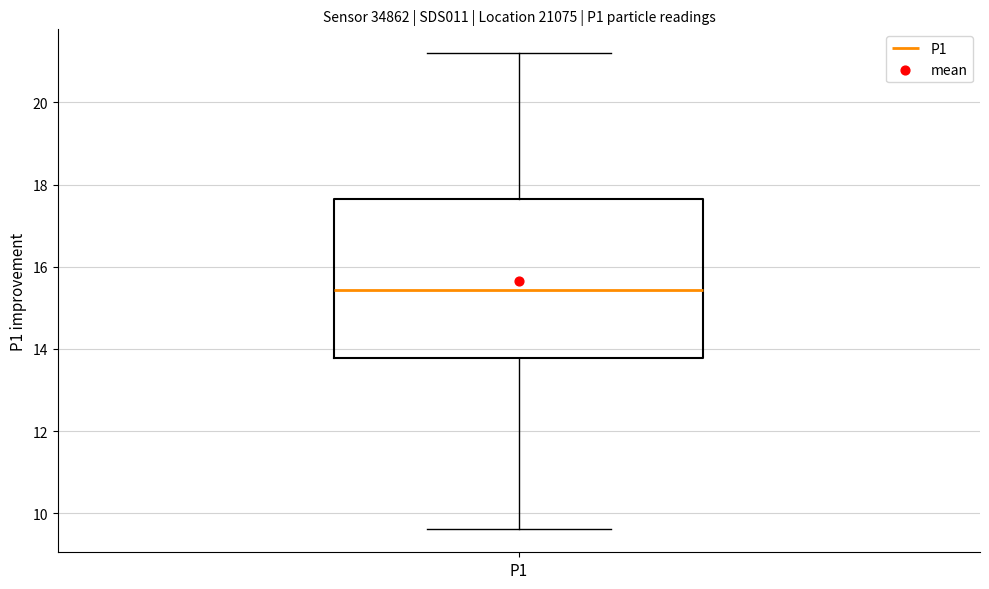

Transcribe this box plot: give where the median line is, the range the box spans, and where the two whiskers end, as read against the y-axis. The values are not printed on the chart, so give them approximately, as read against the axis.

median 15.4, box 13.8 to 17.6, whiskers 9.6 to 21.2